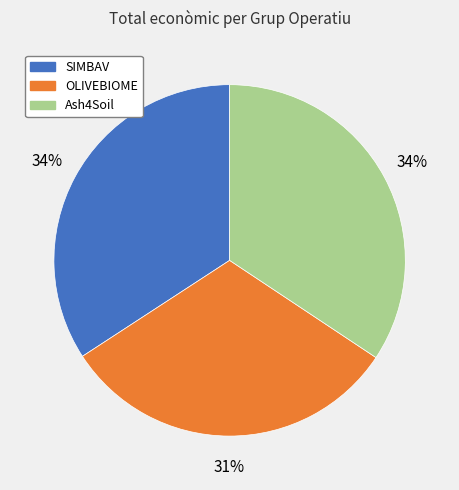

Combined, do SIMBAV and Ash4Soil account for over 50%?

Yes